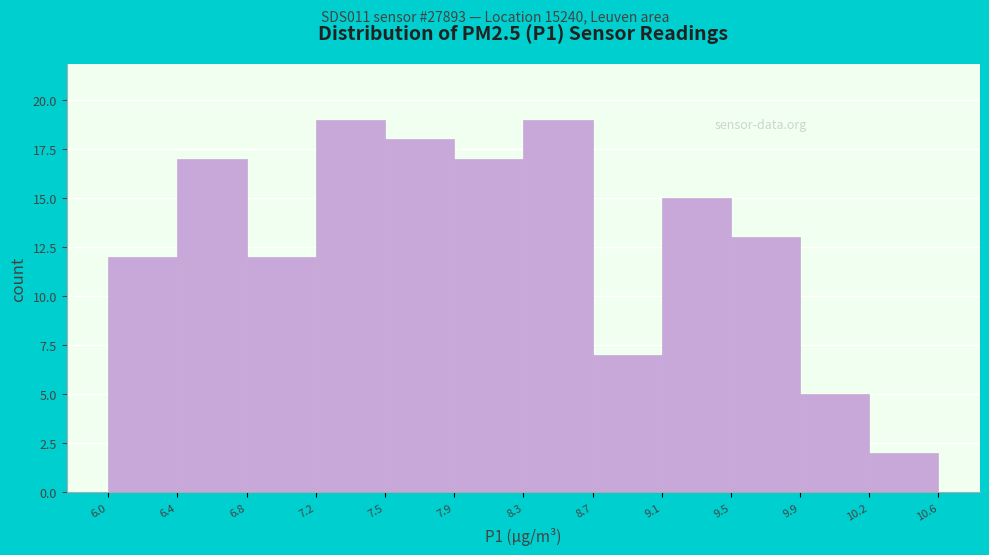

Reading left to right, transcribe this chart: for each bar, give the range it covers on the x-axis and its height. The values are not printed on the chart, so give them approximately, as read against the axis.

6.0 to 6.4: 12
6.4 to 6.8: 17
6.8 to 7.2: 12
7.2 to 7.5: 19
7.5 to 7.9: 18
7.9 to 8.3: 17
8.3 to 8.7: 19
8.7 to 9.1: 7
9.1 to 9.5: 15
9.5 to 9.9: 13
9.9 to 10.2: 5
10.2 to 10.6: 2